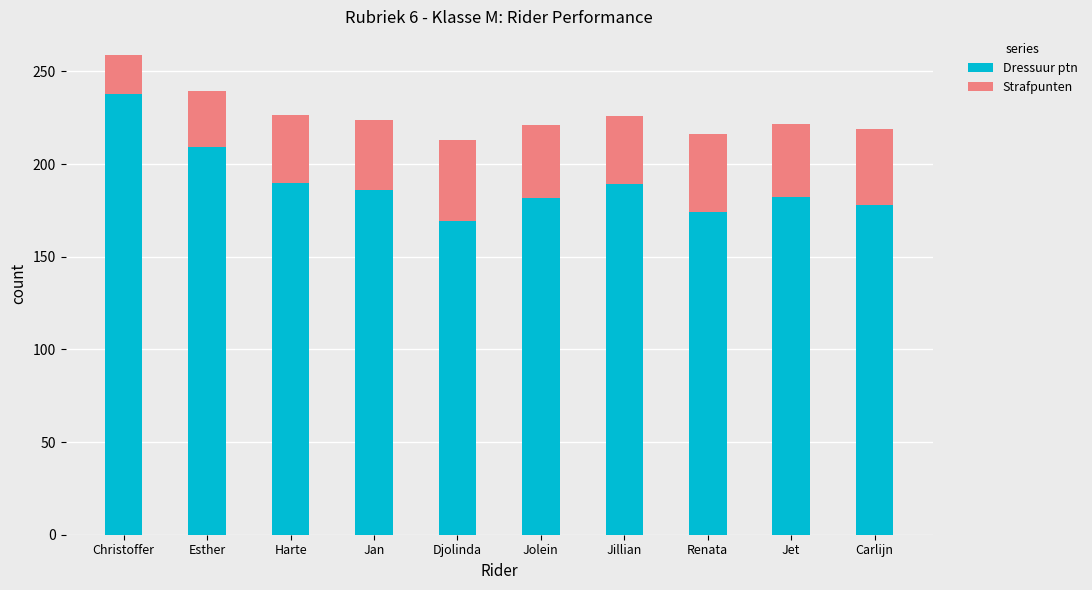

What is the sum of the Dressuur ptn values at Jillian and Renata?

363.0